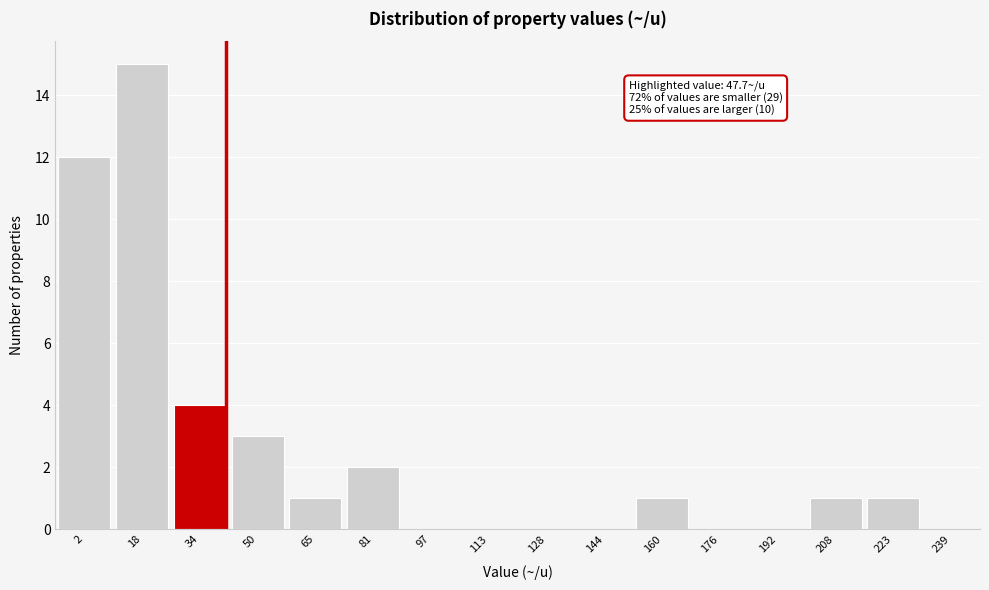

Reading right to left, extract all data points from this chart.

223=1	208=1	192=0	176=0	160=1	144=0	128=0	113=0	97=0	81=2	65=1	50=3	34=4	18=15	2=12